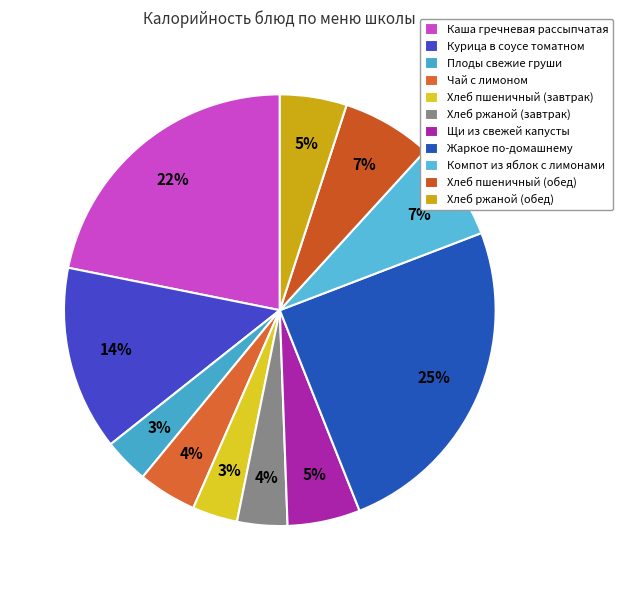

The Хлеб пшеничный (обед) slice represents 1% of the pie. True or false?

False